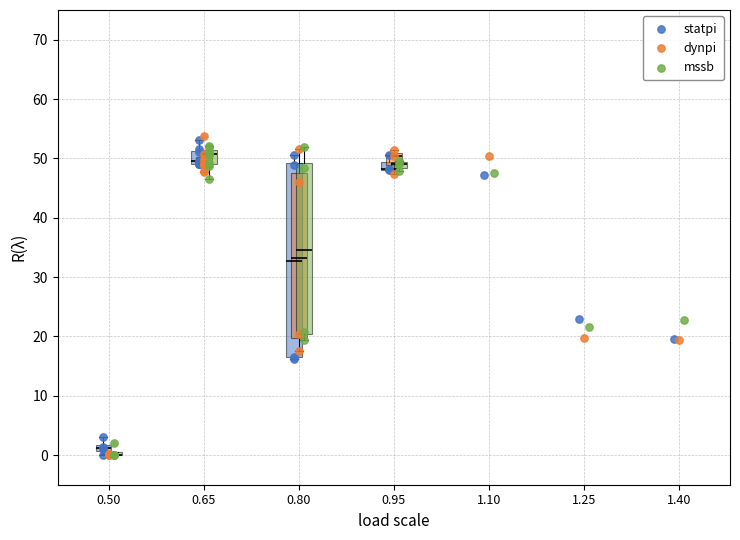

What are all the series names shown in the legend?

statpi, dynpi, mssb